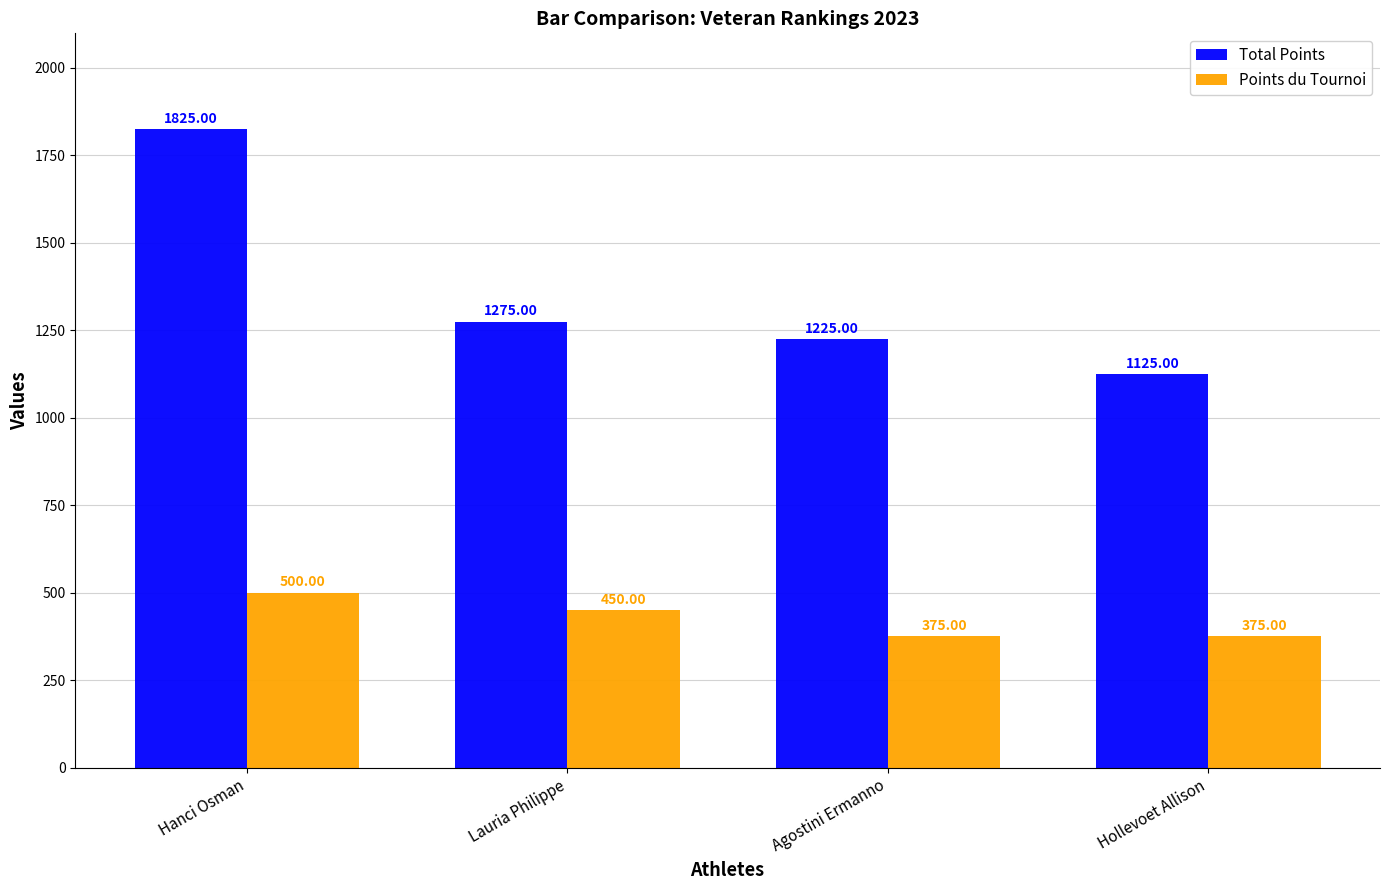

Count the number of data series in this chart.

2